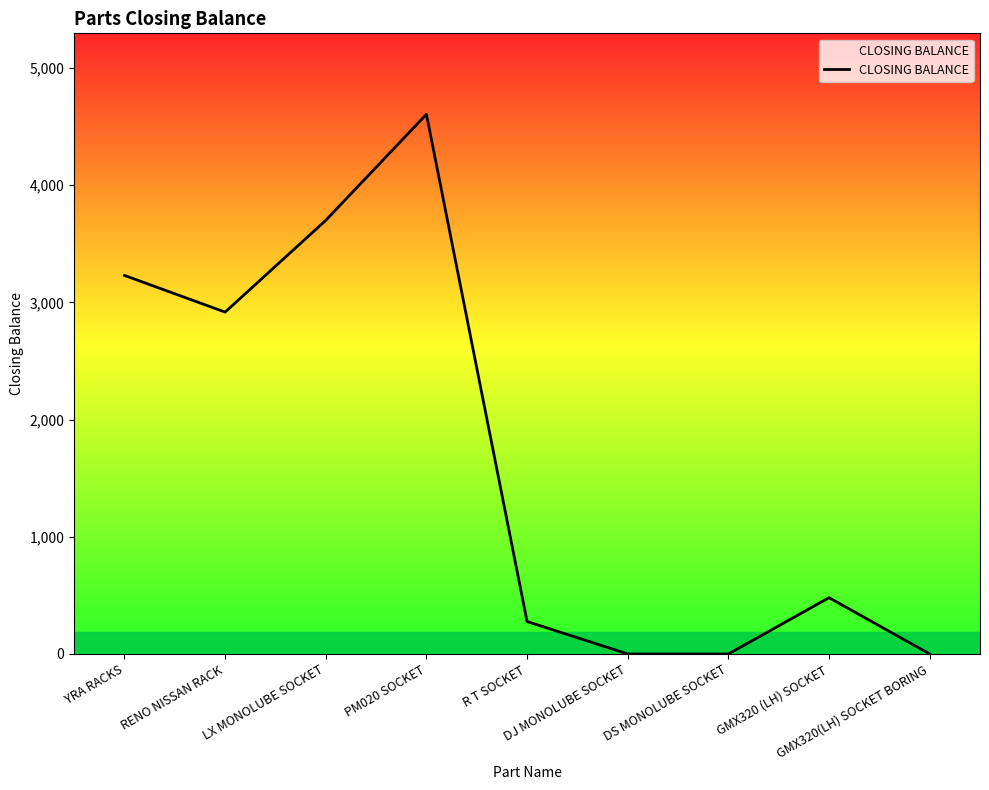

At which label is the value closest to 2302?

RENO NISSAN RACK